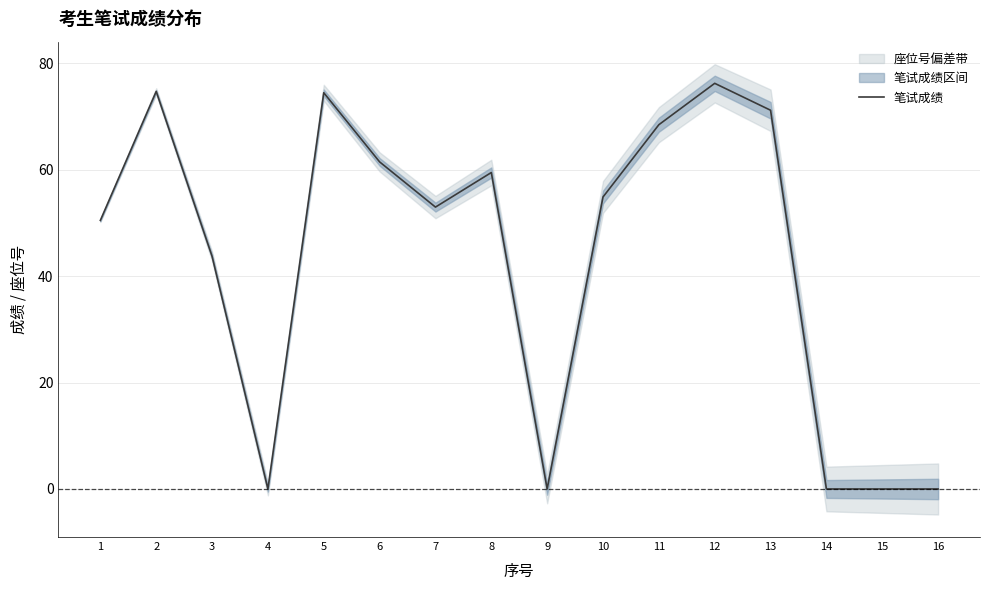

Approximately how many times larger is the value at 6 compared to 12?

0.8